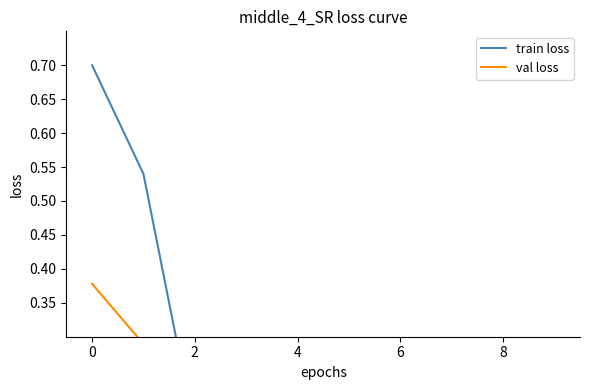

What is the sum of the train loss values at 9 and 8?

0.1